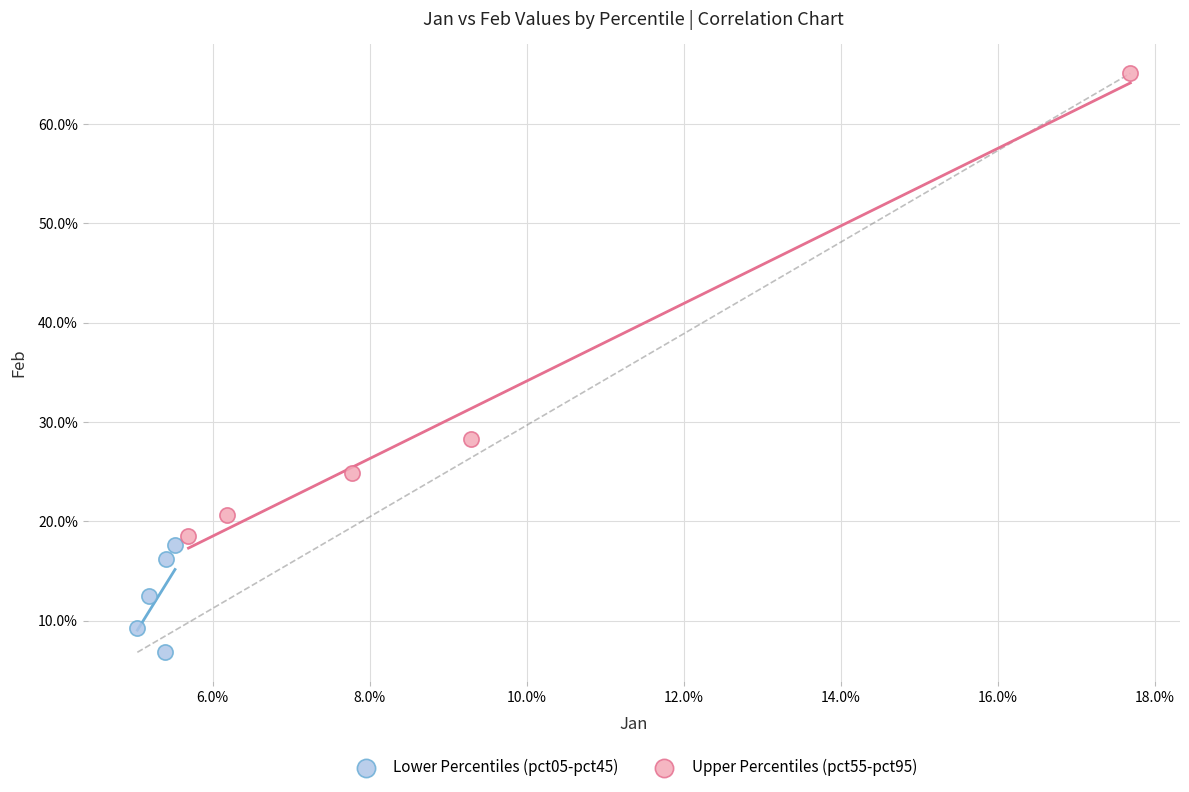

Which series reaches the minimum Y coordinate?

Lower Percentiles (pct05-pct45)